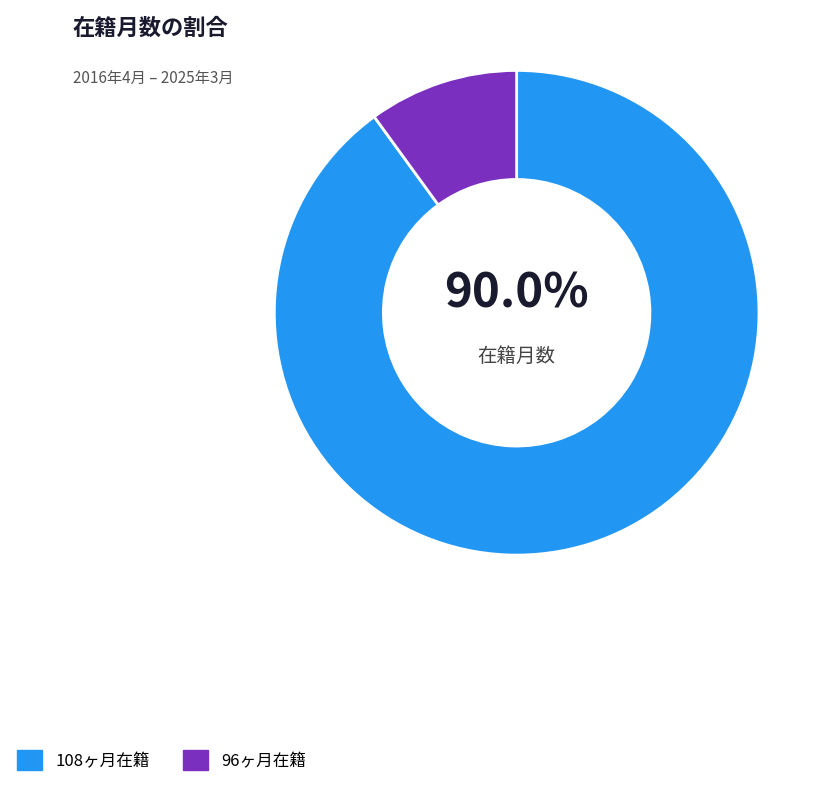

Count the number of slices in the pie.

2